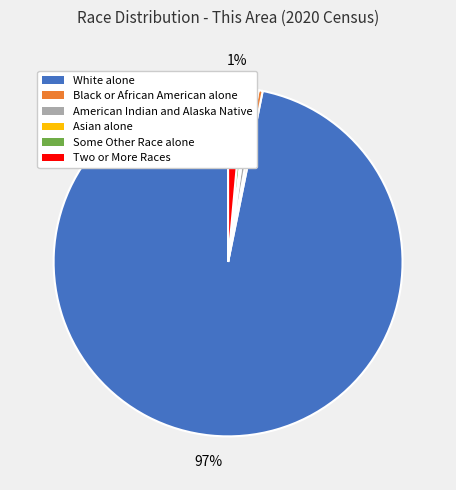

True or false: Black or African American alone accounts for 0% of the total.

True